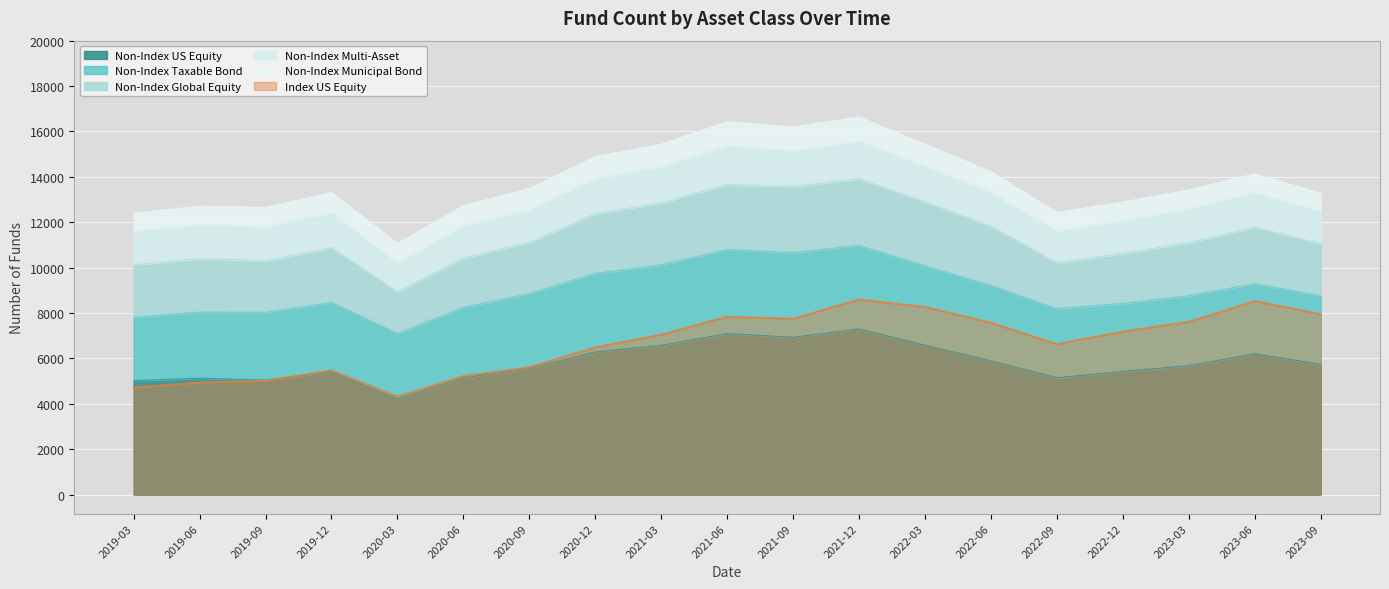

Where does the Non-Index Taxable Bond series first go above 3090?

2020-06